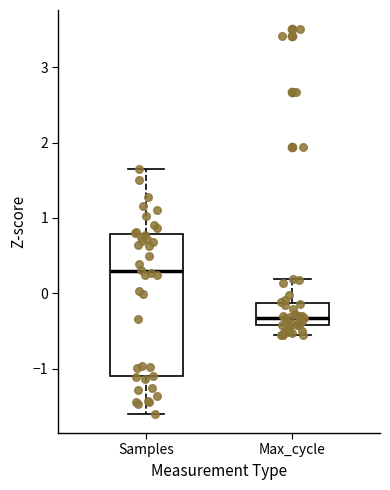

Reading left to right, transcribe this box plot: for each box, give where its median line is, the range the box spans, and where its two whiskers end, as read against the y-axis. The values are not printed on the chart, so give them approximately, as read against the axis.

Samples: median 0.3, box -1.1 to 0.8, whiskers -1.6 to 1.6
Max_cycle: median -0.3, box -0.4 to -0.1, whiskers -0.6 to 0.2